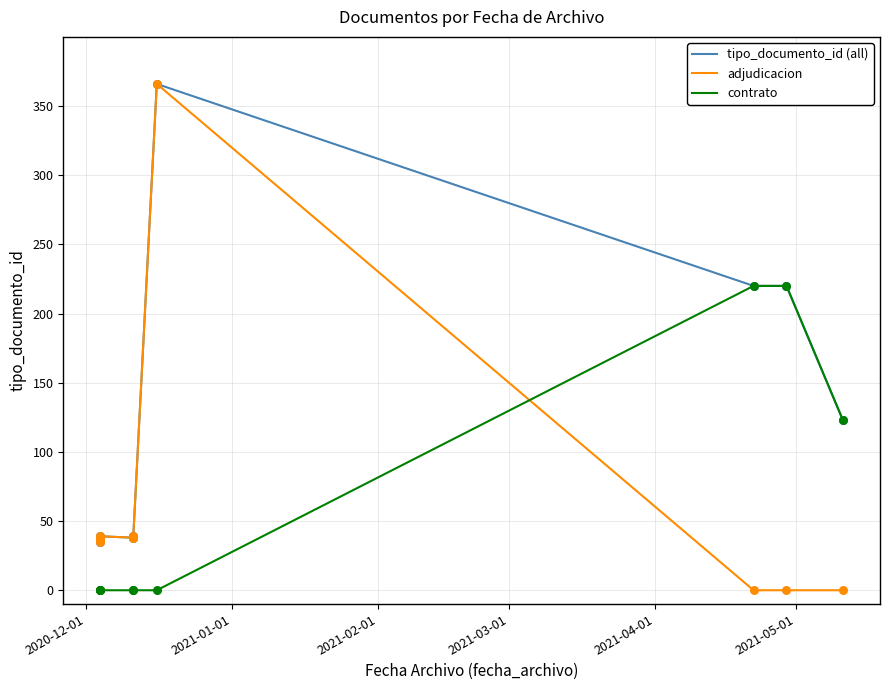

Which series has the largest total across all categories?

tipo_documento_id (all)